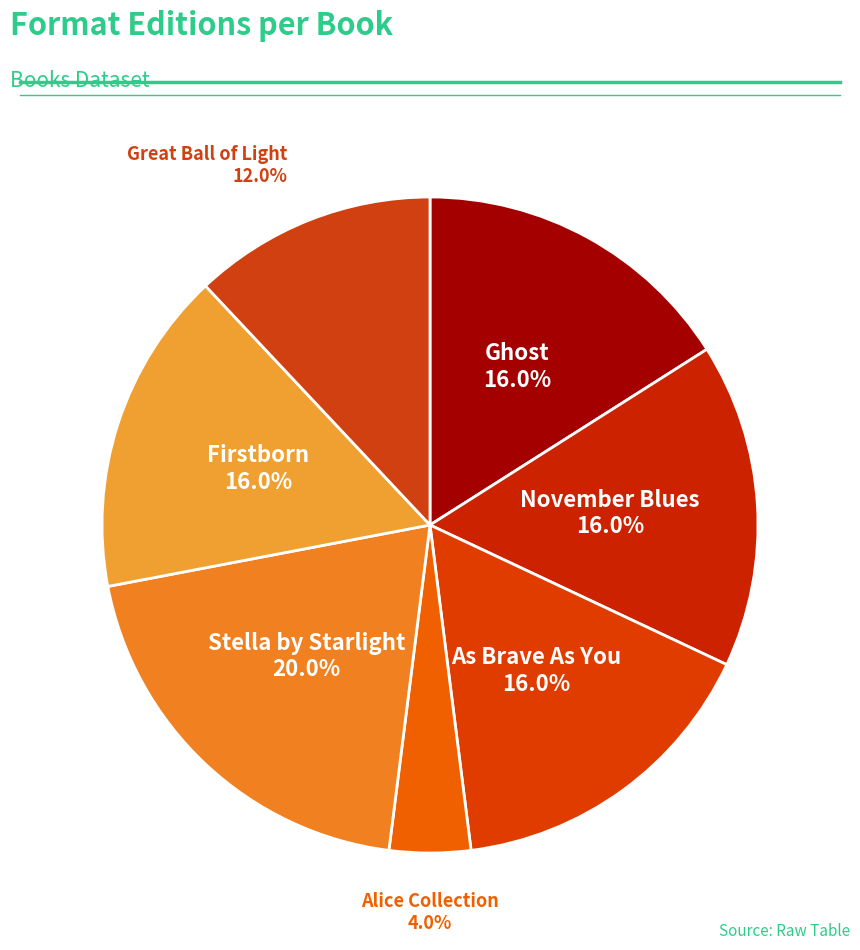

To the nearest percent, what is the difference between the Ghost and Firstborn slice percentages?

0%